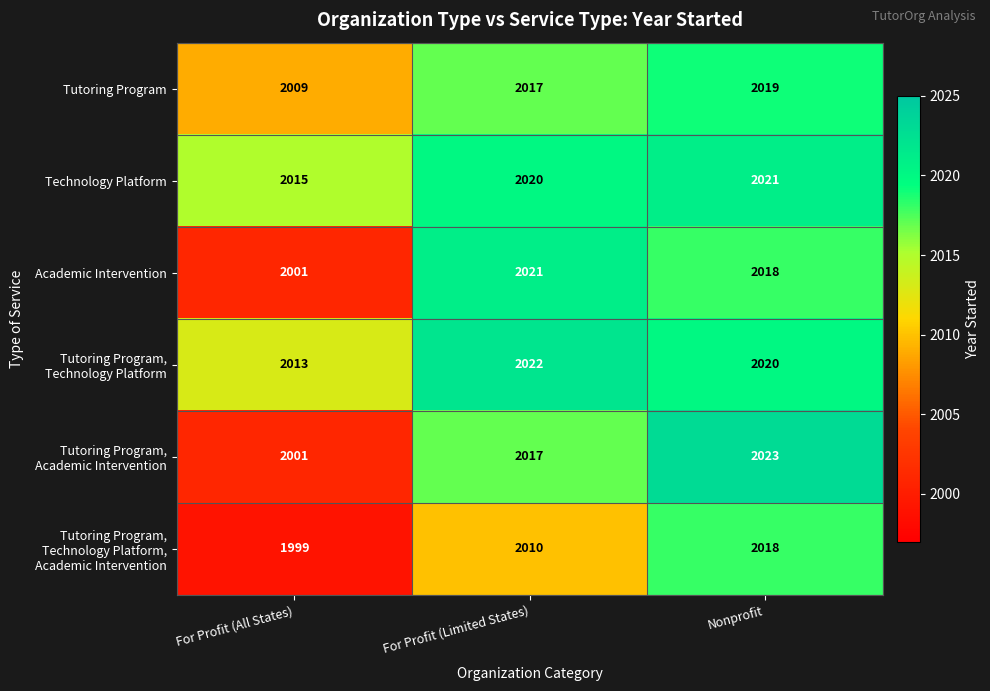

Which series has the largest total across all categories?

Technology Platform